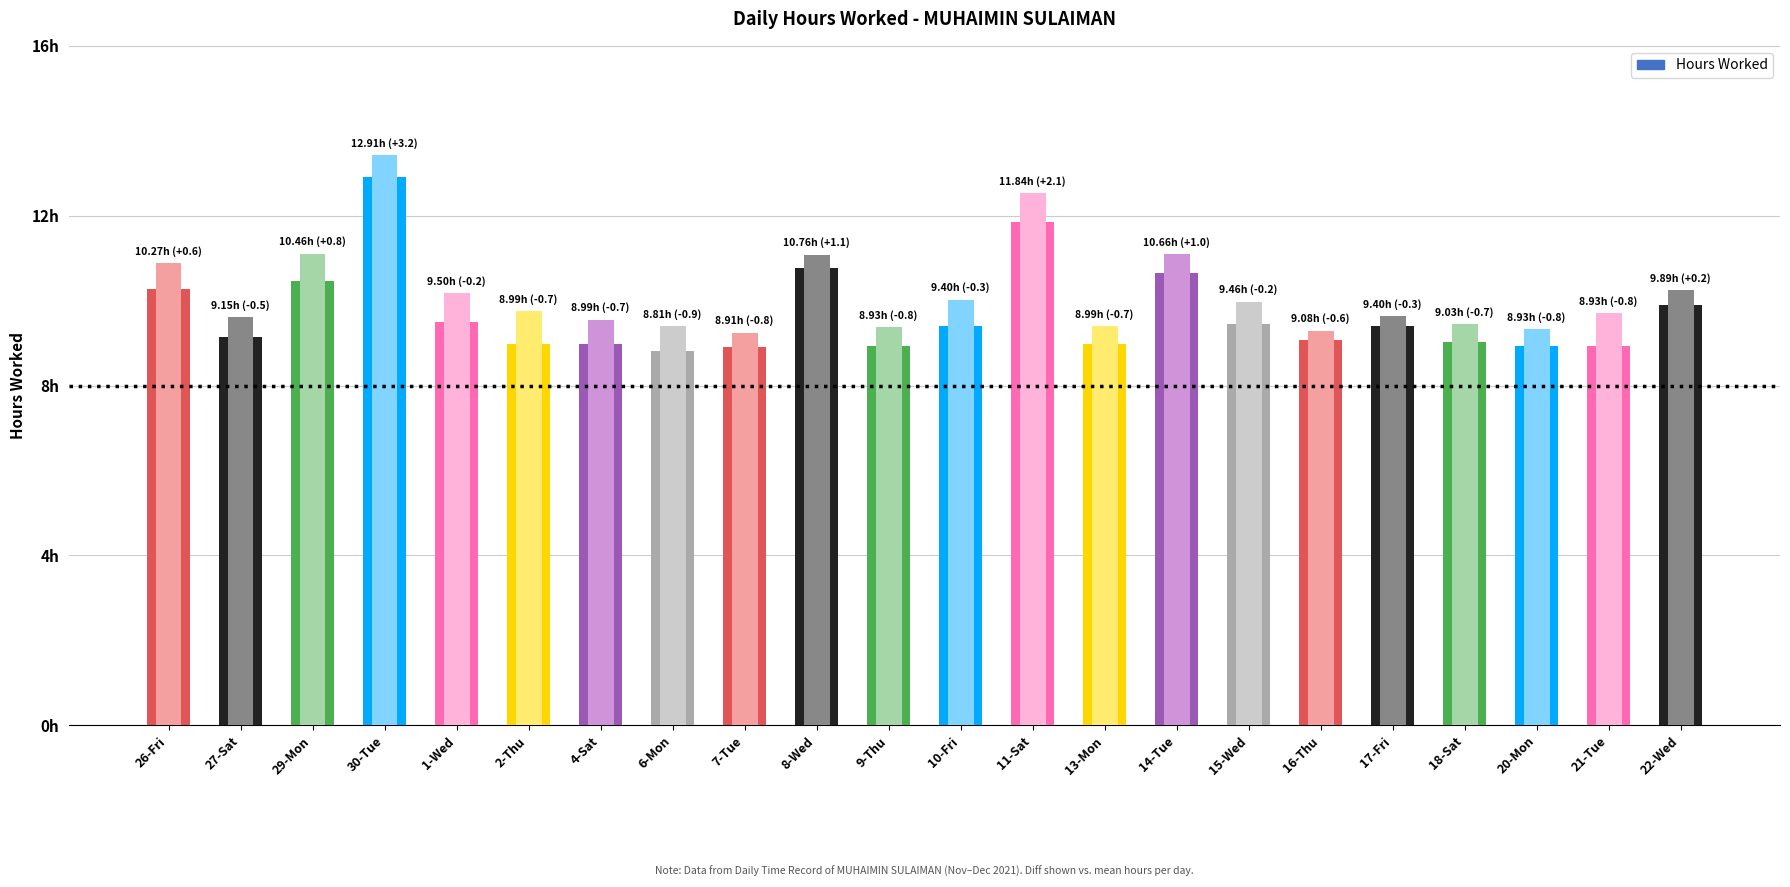

What is the greatest value displayed?

12.9